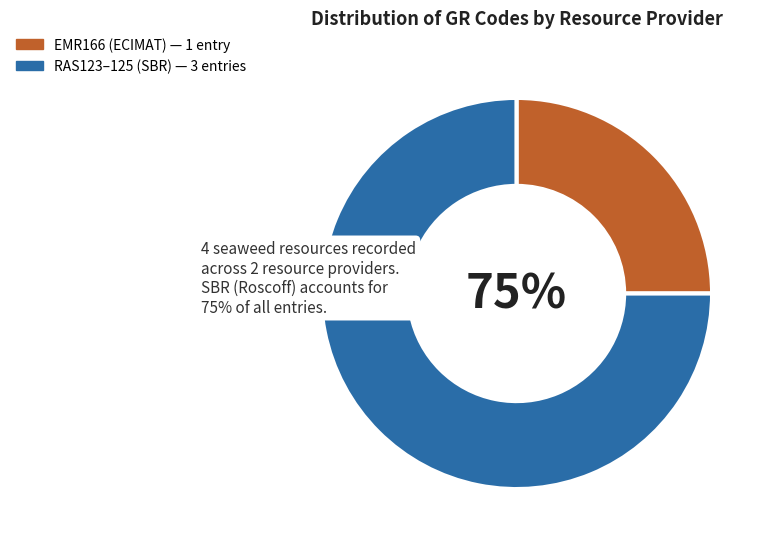

To the nearest percent, what percentage of the pie is RAS125?

25%